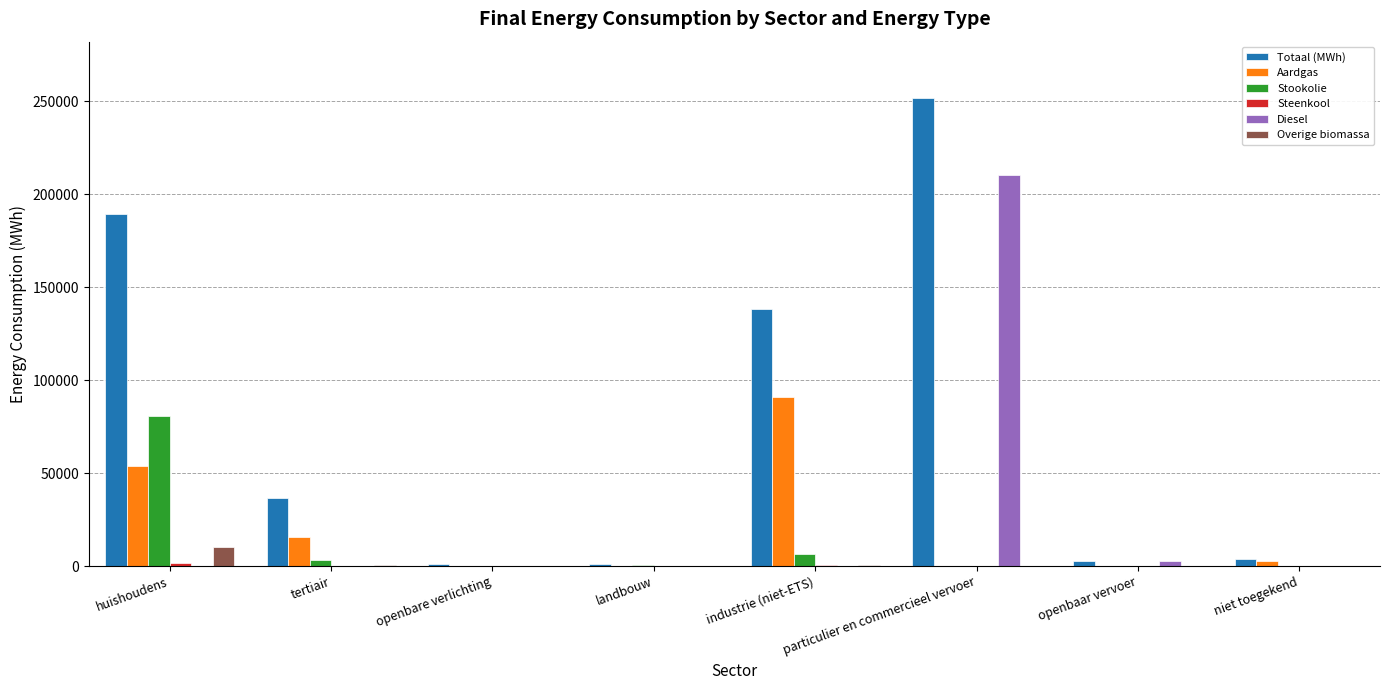

Which series has the widest spread of values?

Totaal (MWh)